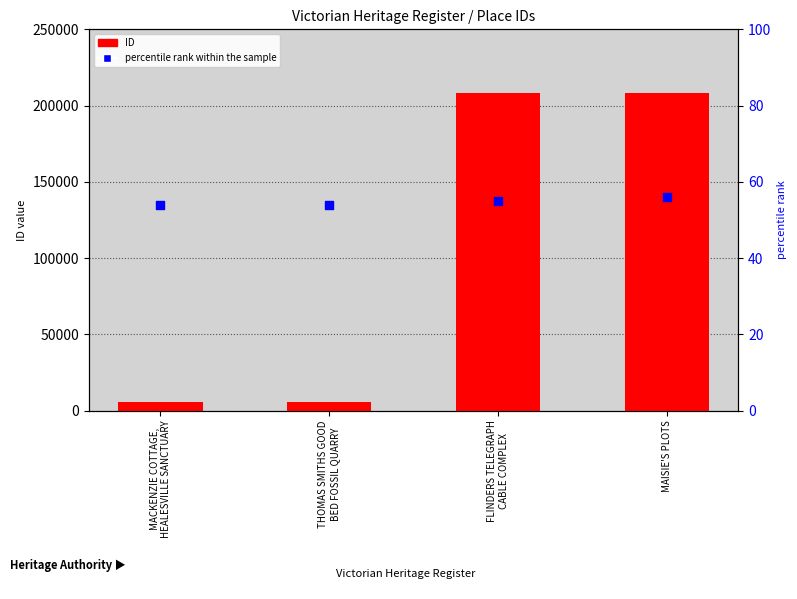

What are all the series names shown in the legend?

ID, percentile rank within the sample